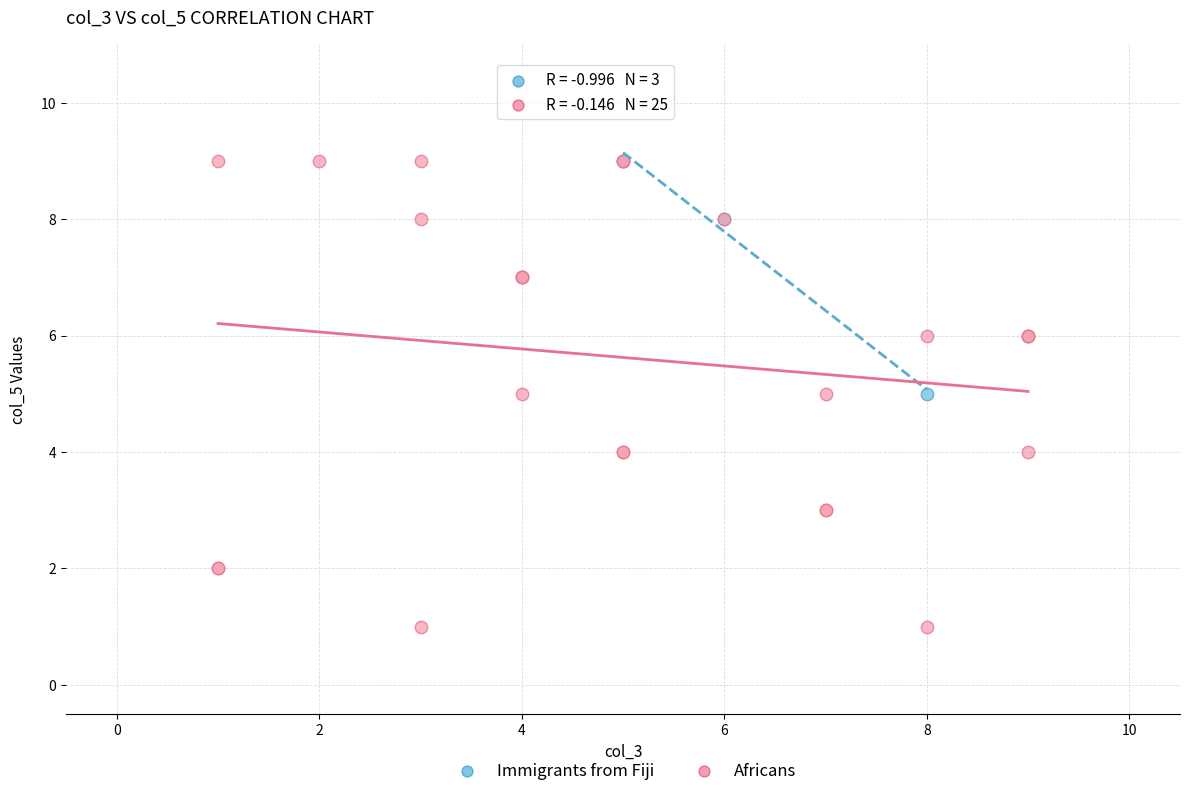

Which series contains the lowest Y value?

Africans